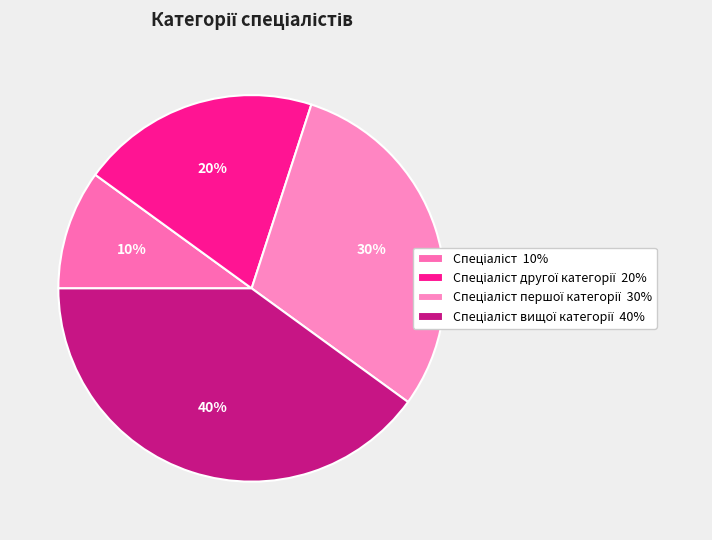

Is there a majority slice in this chart?

No